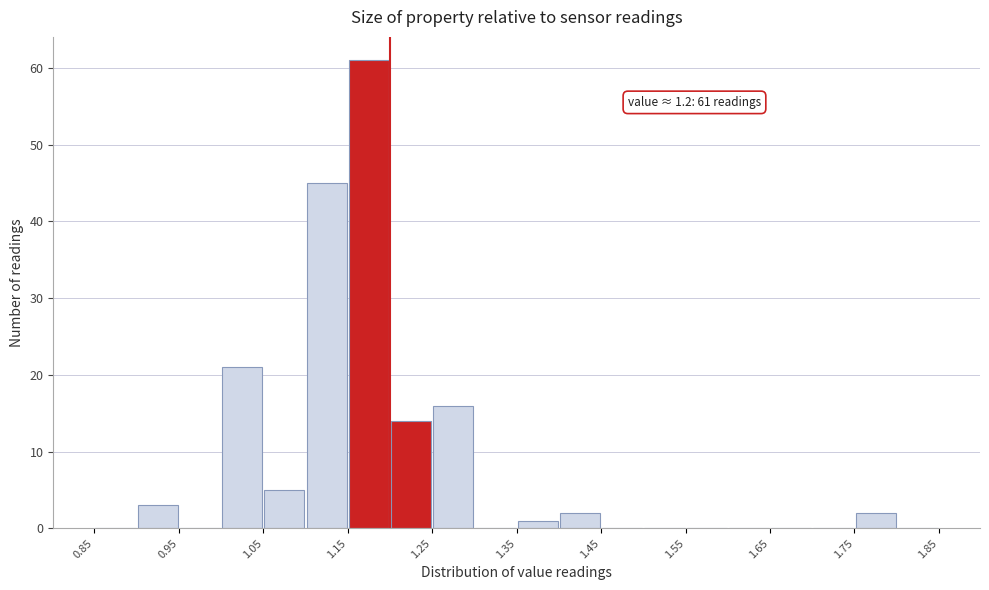

Which range on the x-axis has the tallest bar?

1.15 to 1.20